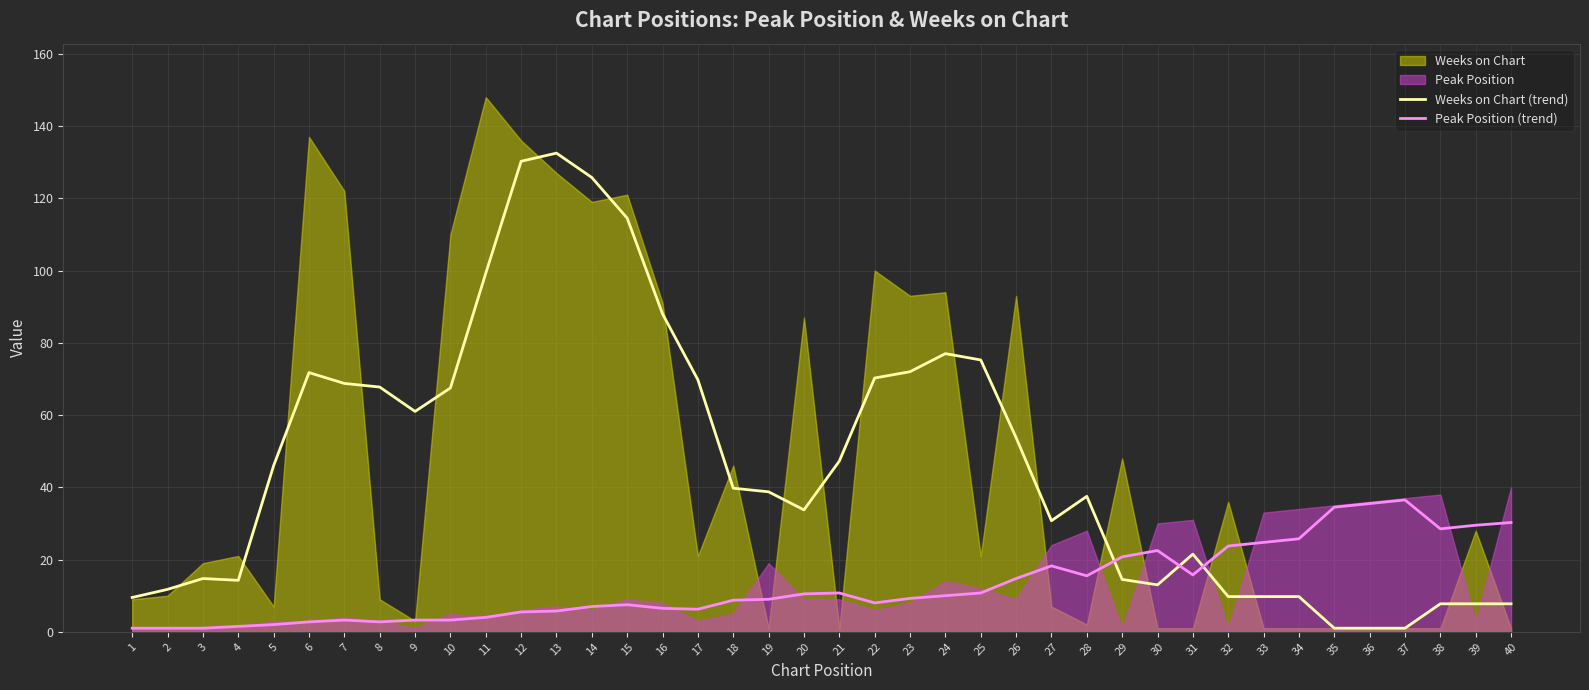

True or false: Weeks on Chart (trend) and Peak Position (trend) intersect in this chart.

True